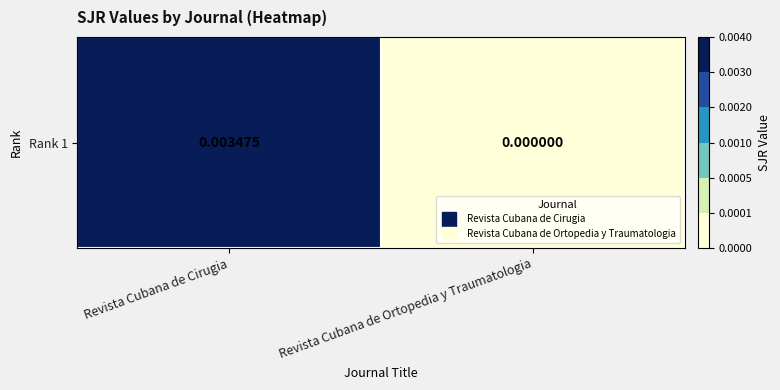

Rank the categories by value from lowest to highest.

Revista Cubana de Ortopedia y Traumatologia, Revista Cubana de Cirugia